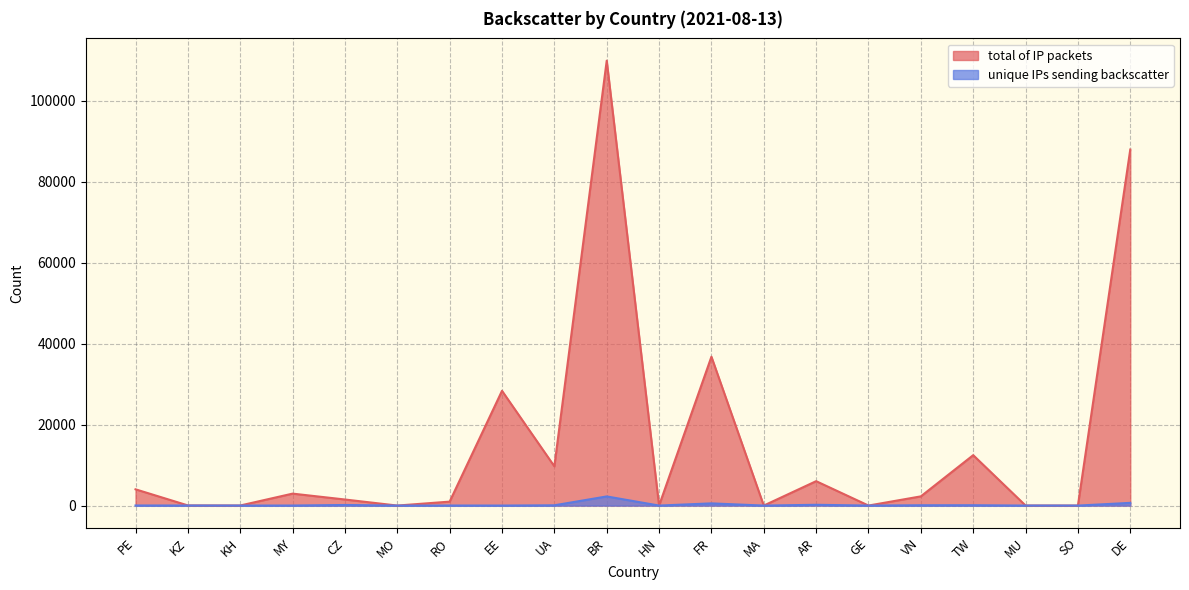

What is the spread (max minus min) of values at TW?

12372